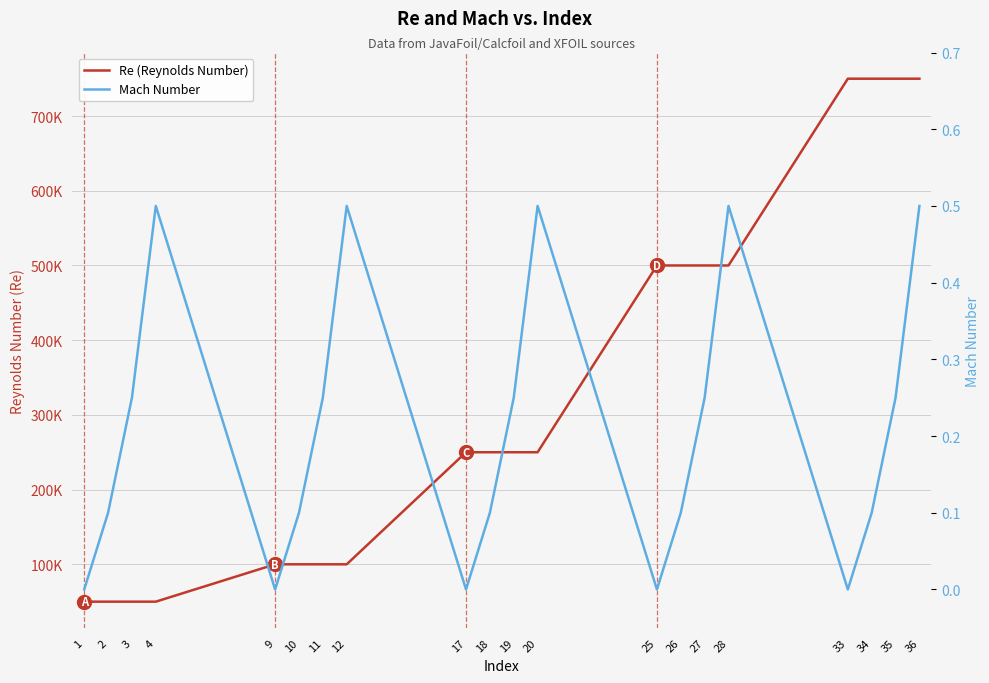

The Mach Number series shows 0.5 at 36. True or false?

True